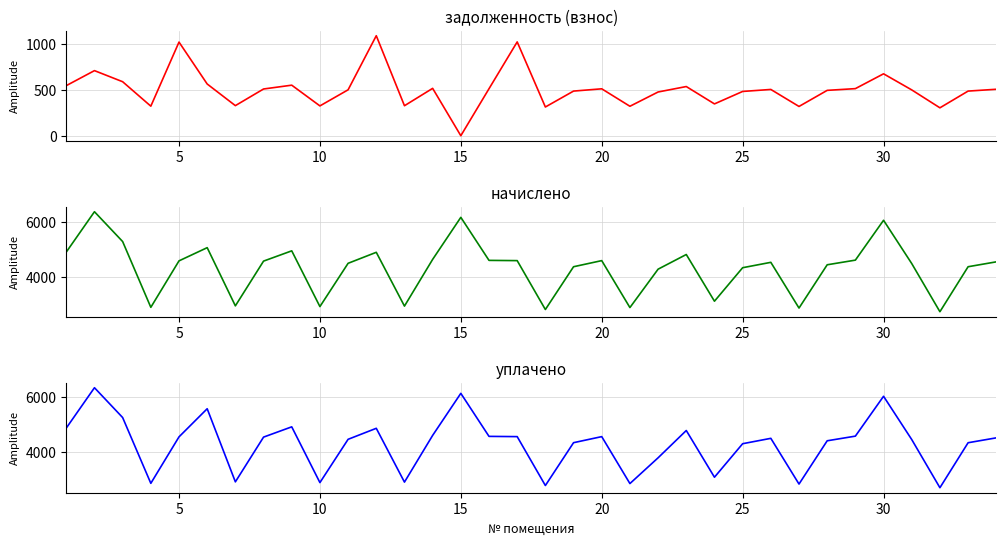

What are all the series names shown in the legend?

задолженность (взнос), начислено, уплачено